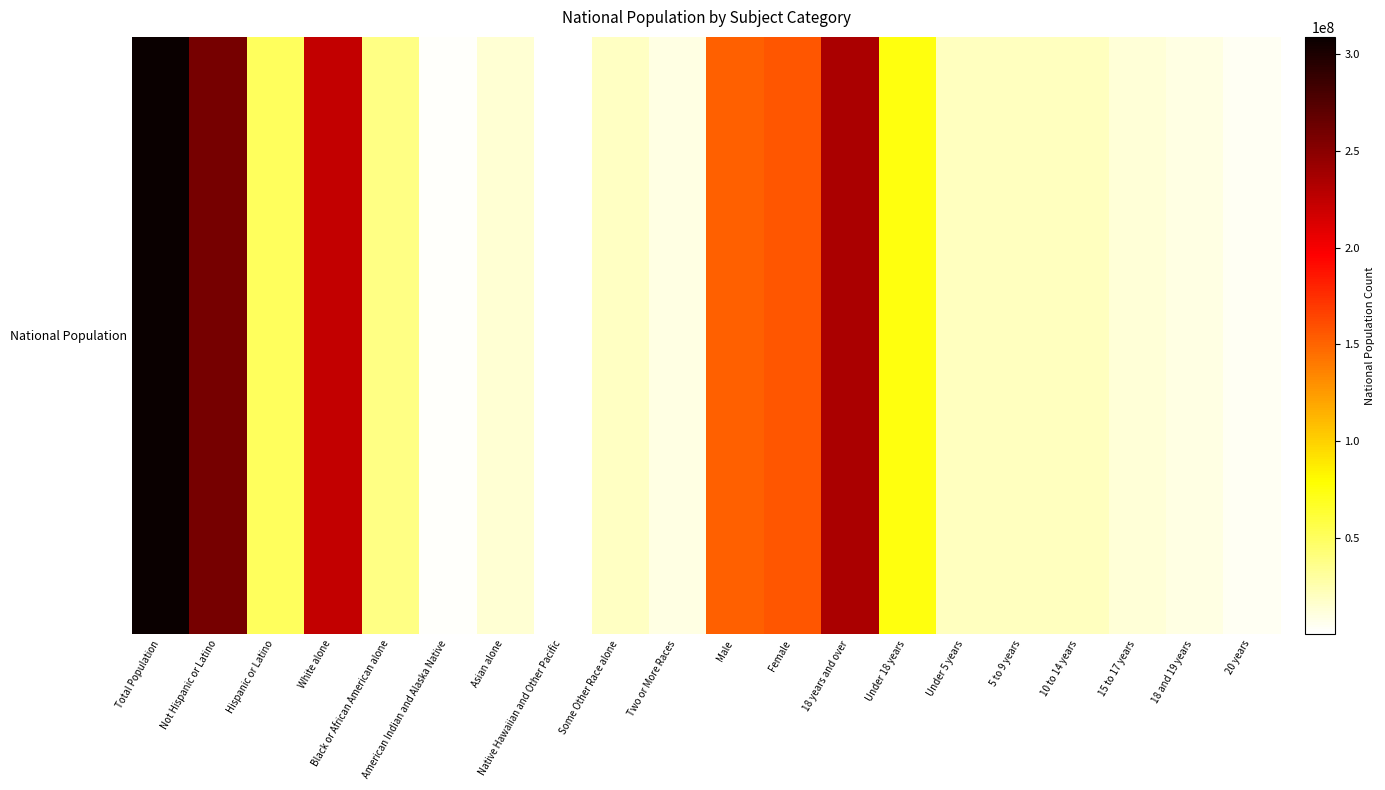

What is the average value?

81575719